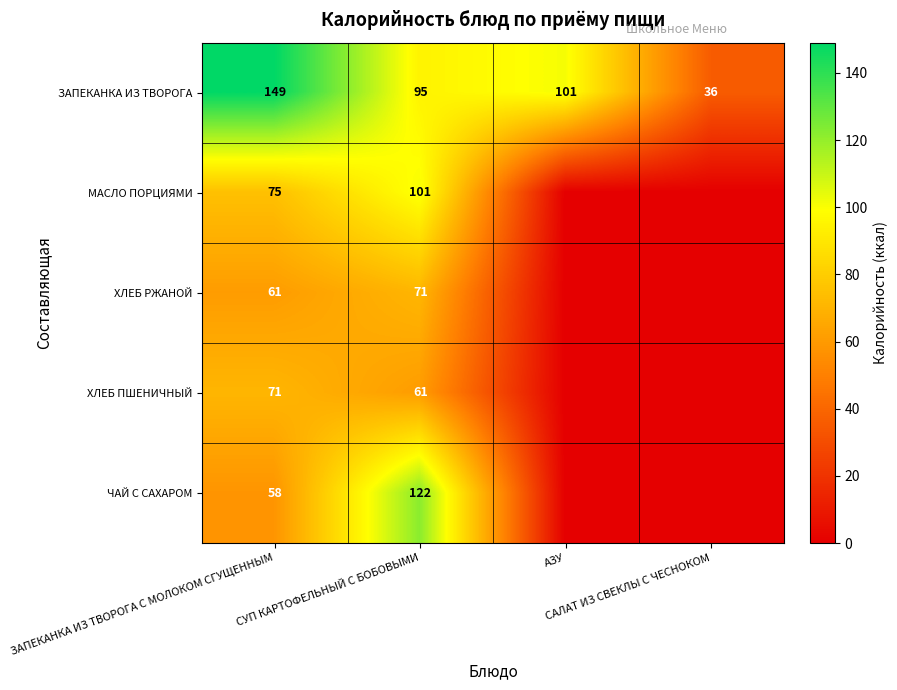

What is the highest value of the ЗАПЕКАНКА ИЗ ТВОРОГА series?

149